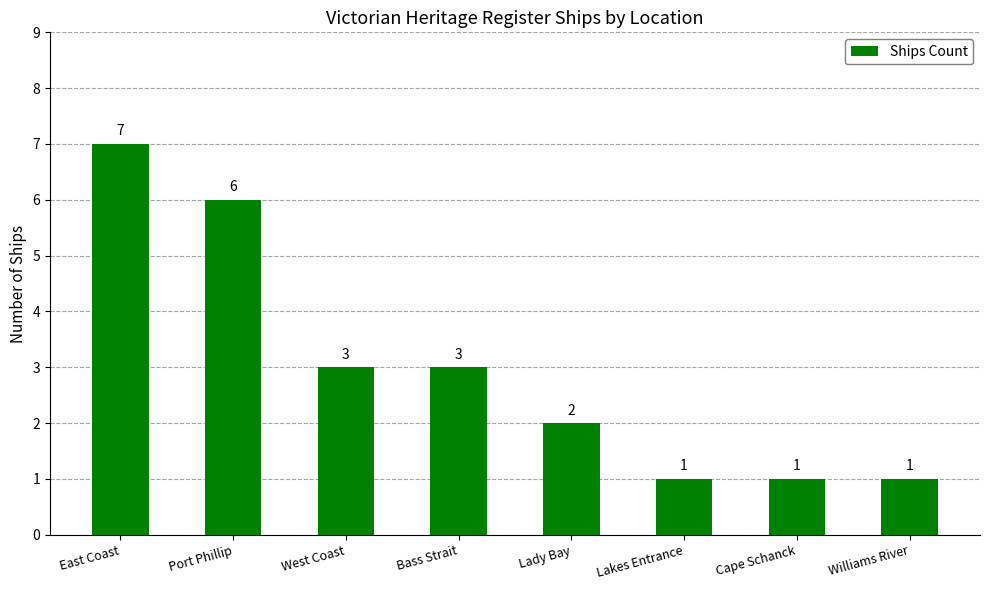

Reading left to right, extract all data points from this chart.

7	6	3	3	2	1	1	1